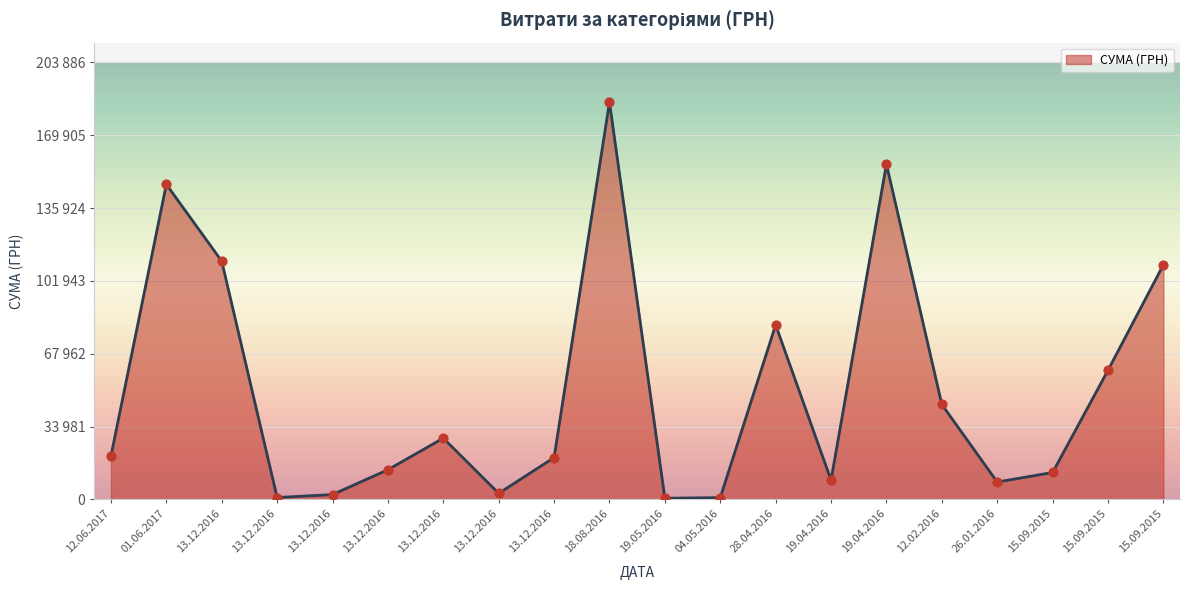

What is the change in value from 13.12.2016 to 28.04.2016?

+52830.0